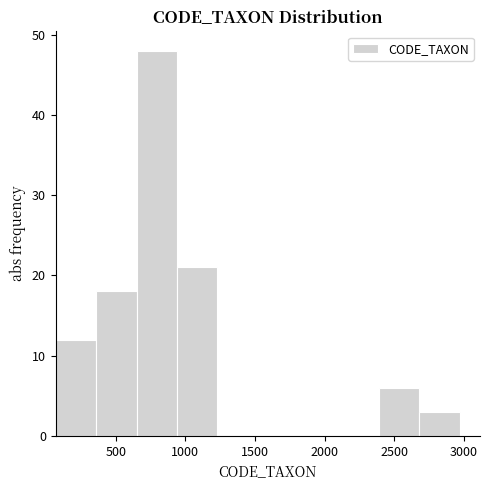

How tall is the bar that spans 2700 to 2950 on the x-axis? Neither the bar edges nor the heights are printed on the chart, so give them approximately, as read against the axes.

3